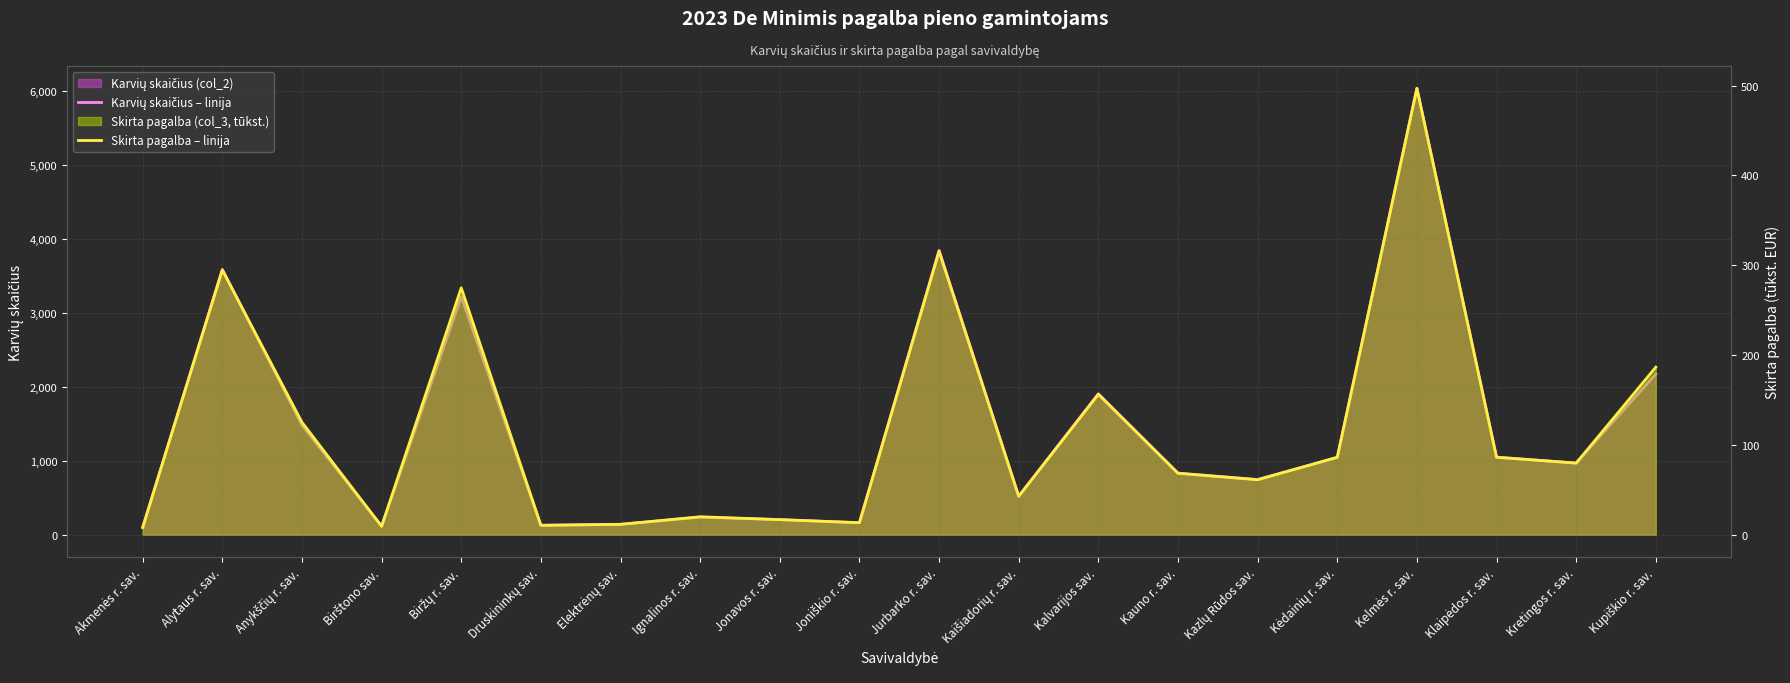

At which label does Karvių skaičius – linija first exceed 969?

Alytaus r. sav.